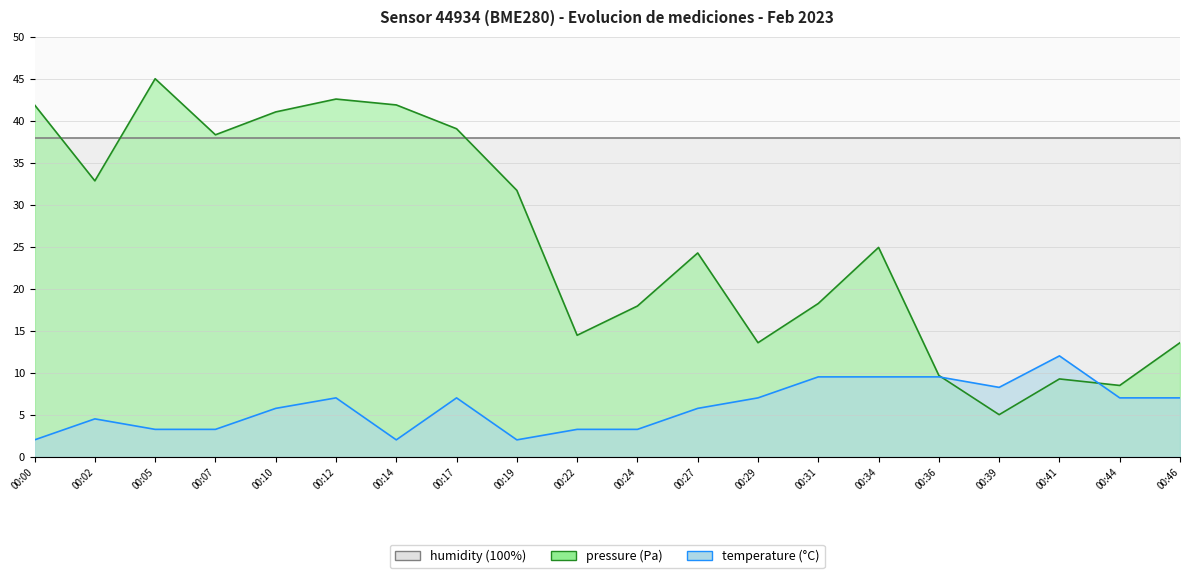

What is the difference between the temperature values at 00:00 and 00:29?

5.0